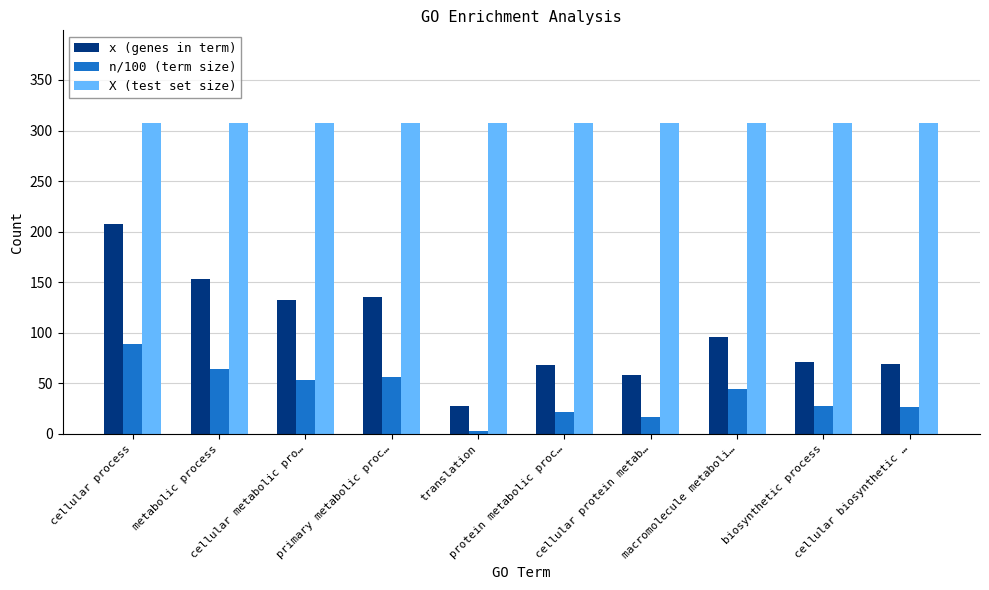

Does the chart contain stacked bars?

No